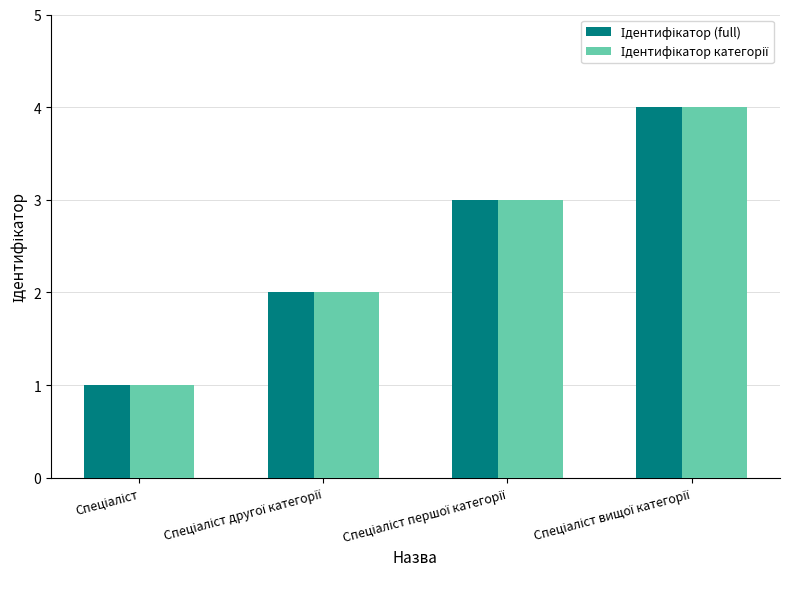

What is the maximum value shown in the chart?

4